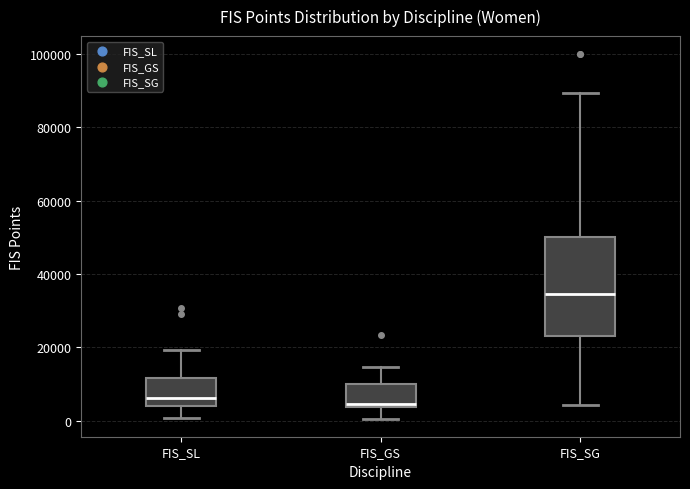

Comparing the boxes themselves (not the whiskers), which one is the tallest?

FIS_SG